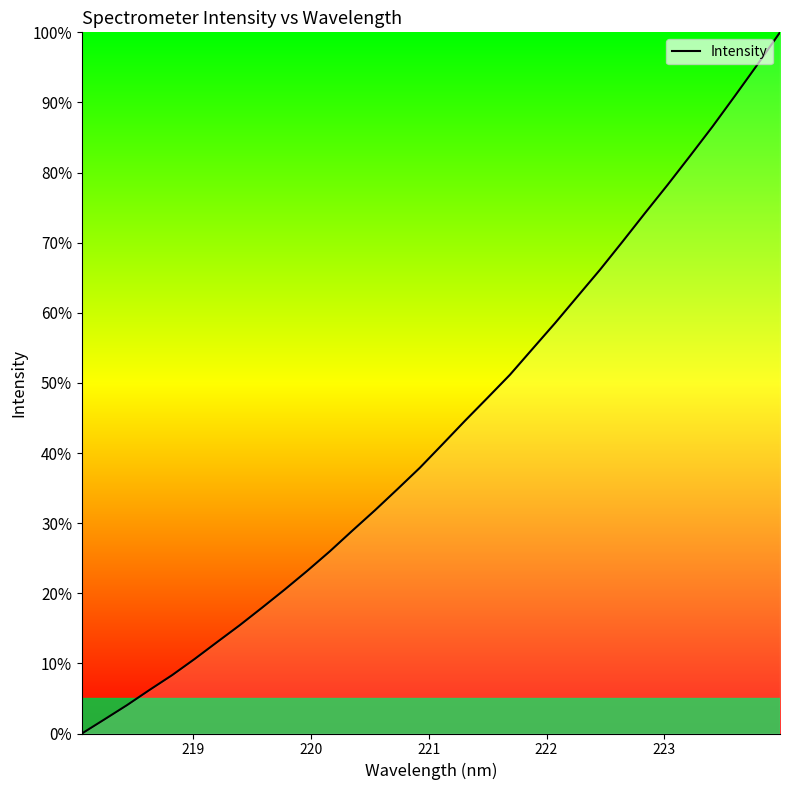

What is the difference between the maximum and minimum values?

100.0